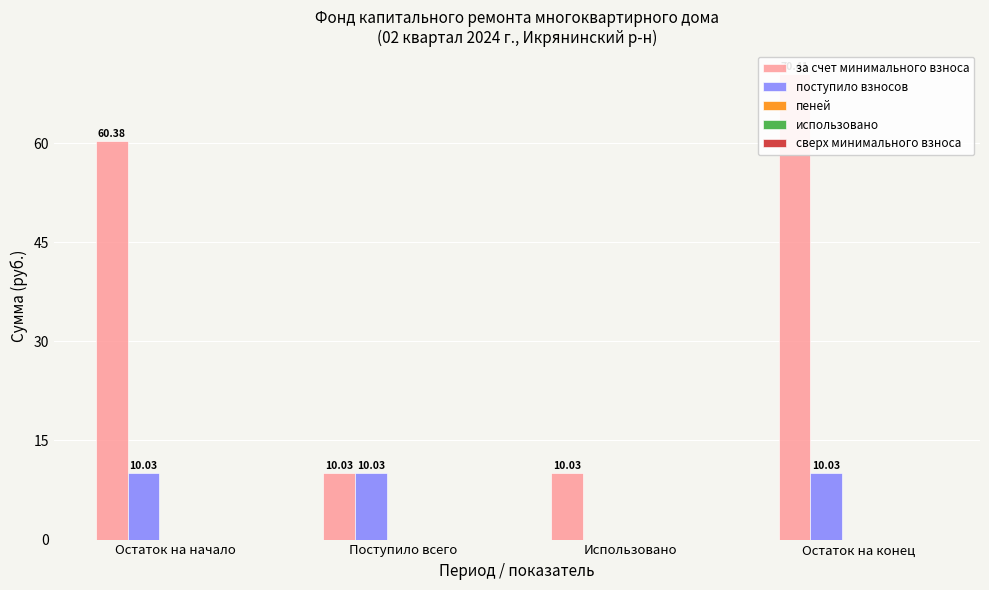

Is it true that использовано equals 0.0 at Остаток на начало?

True